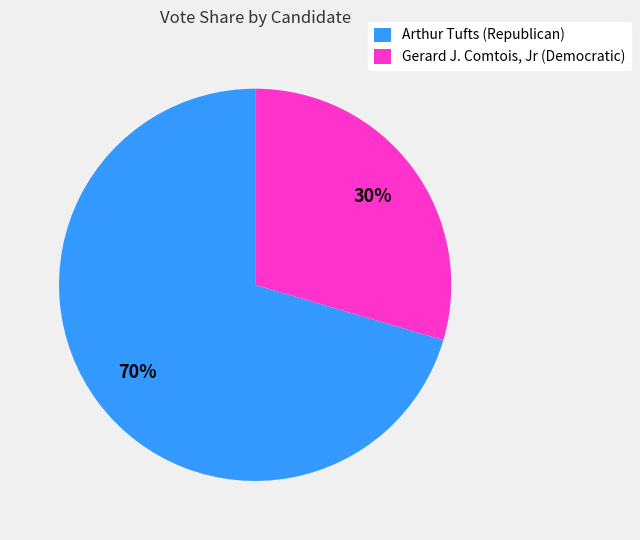

What percentage is the Gerard J. Comtois, Jr (Democratic) slice, to the nearest percent?

30%